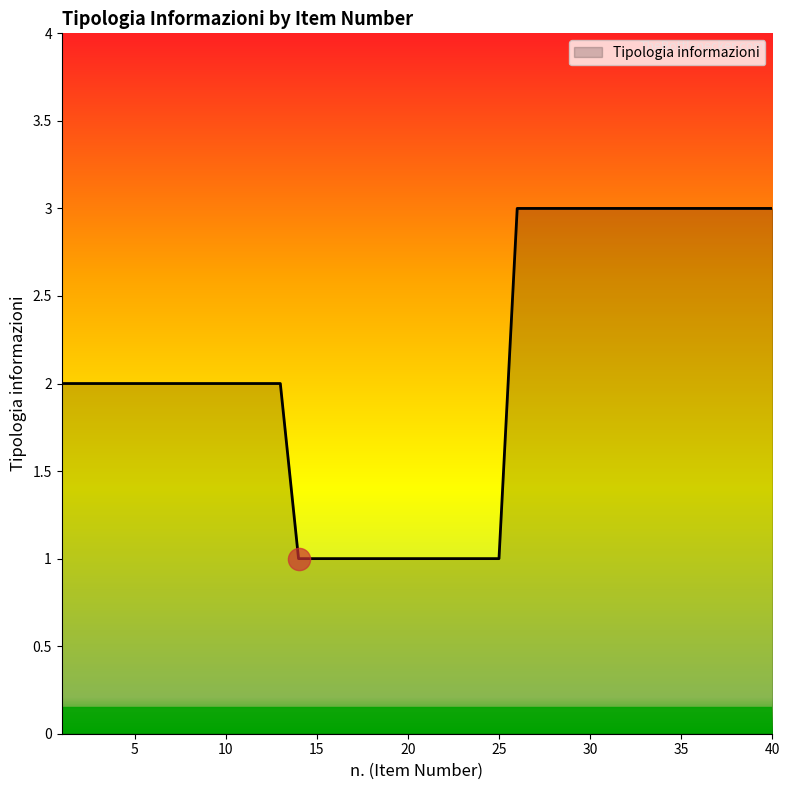

What is the difference between the maximum and minimum values?

2